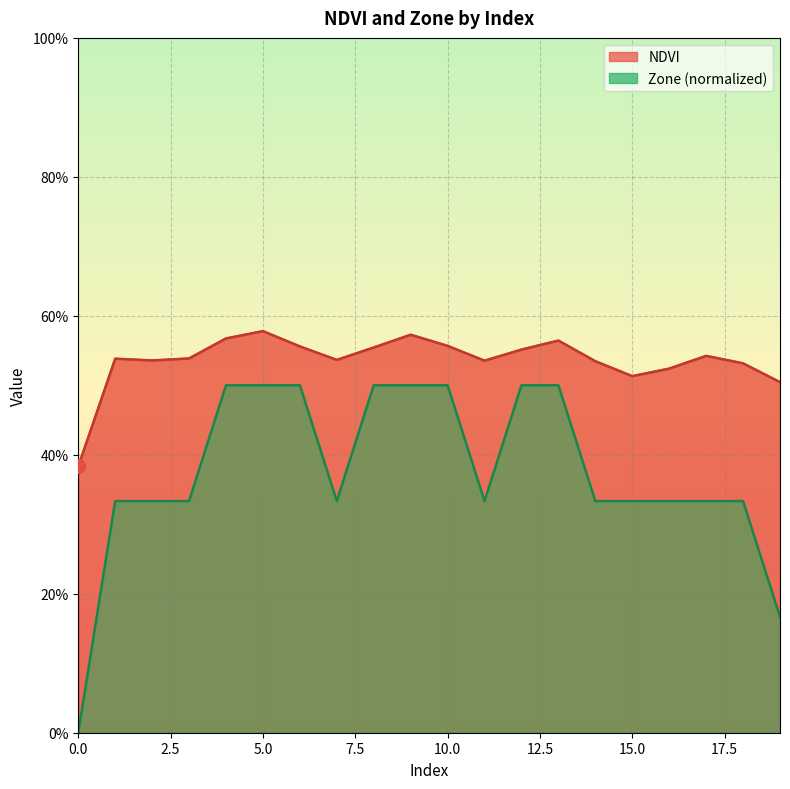

The value of Zone at 2 is 0.2. True or false?

False